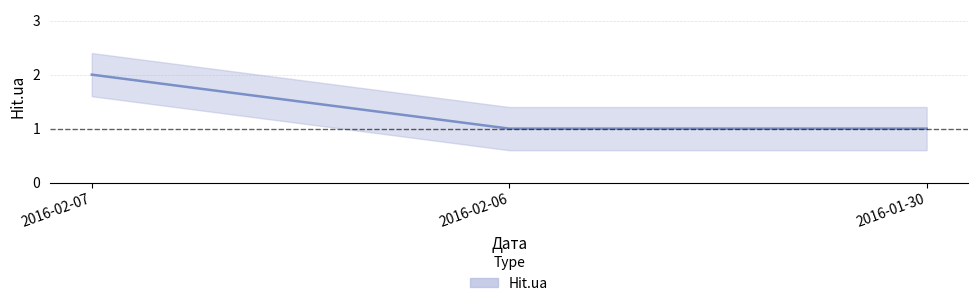

Which label corresponds to the largest value in the chart?

2016-02-07